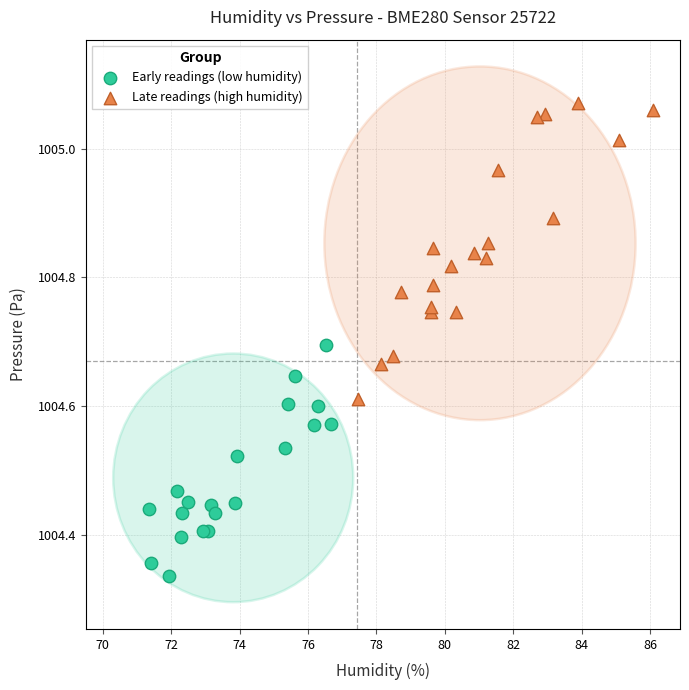

Which series contains the lowest Y value?

Early readings (low humidity)